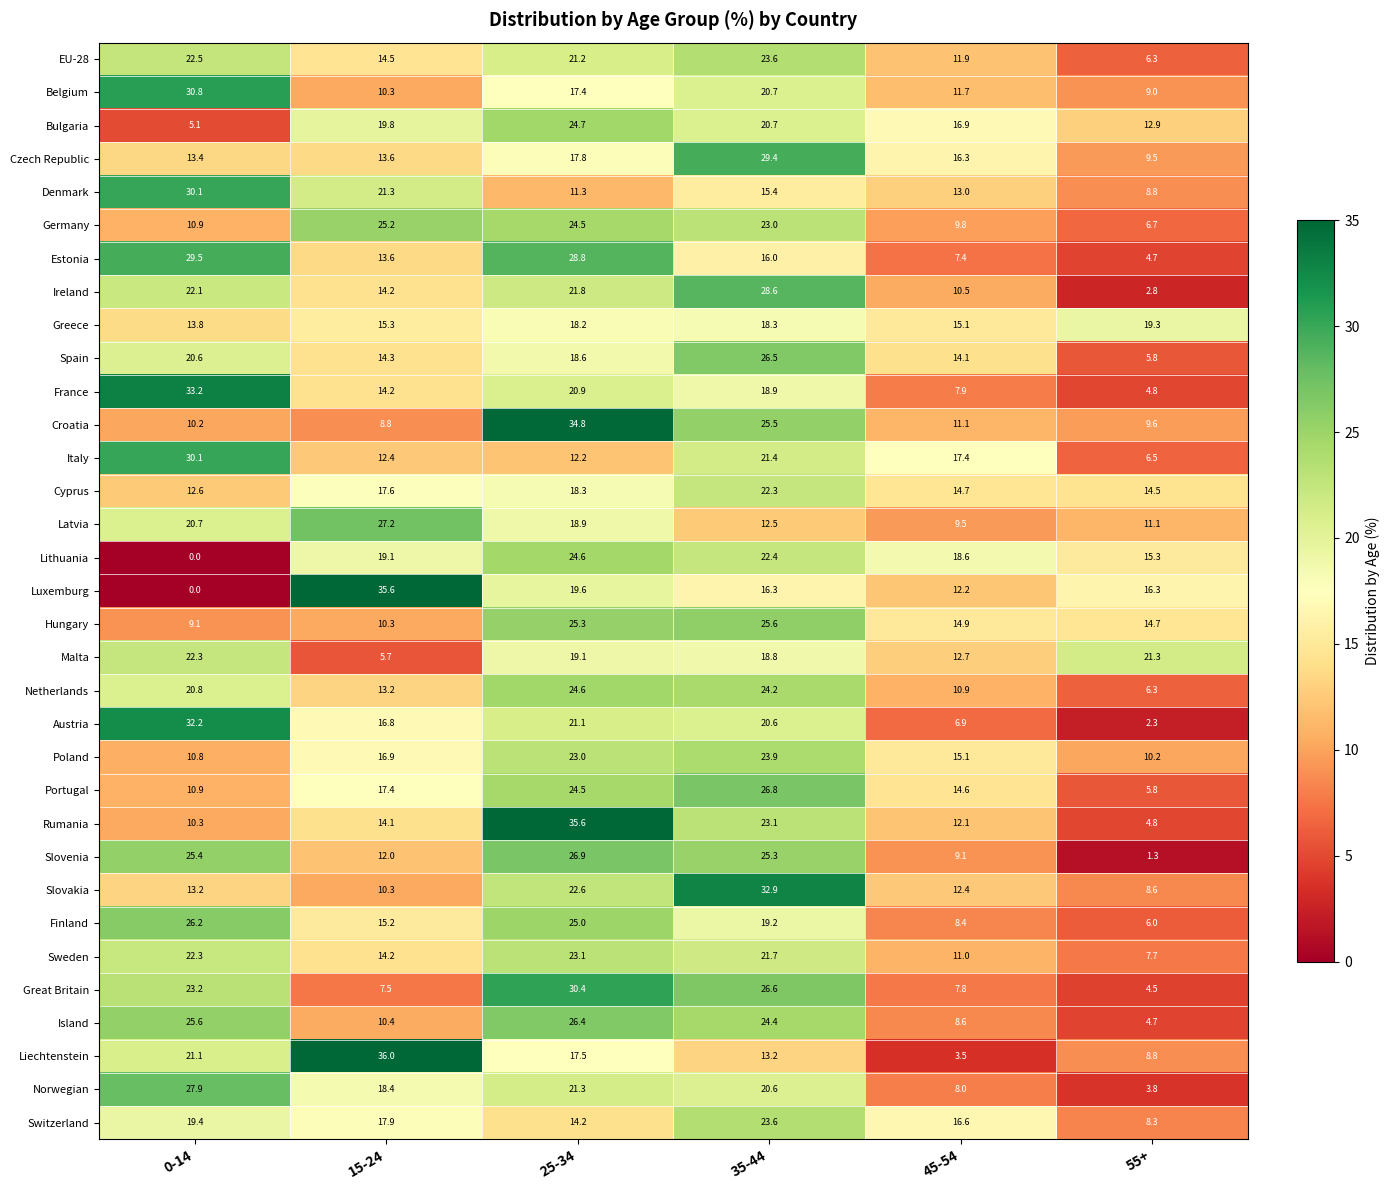

What is the greatest value displayed?

36.0